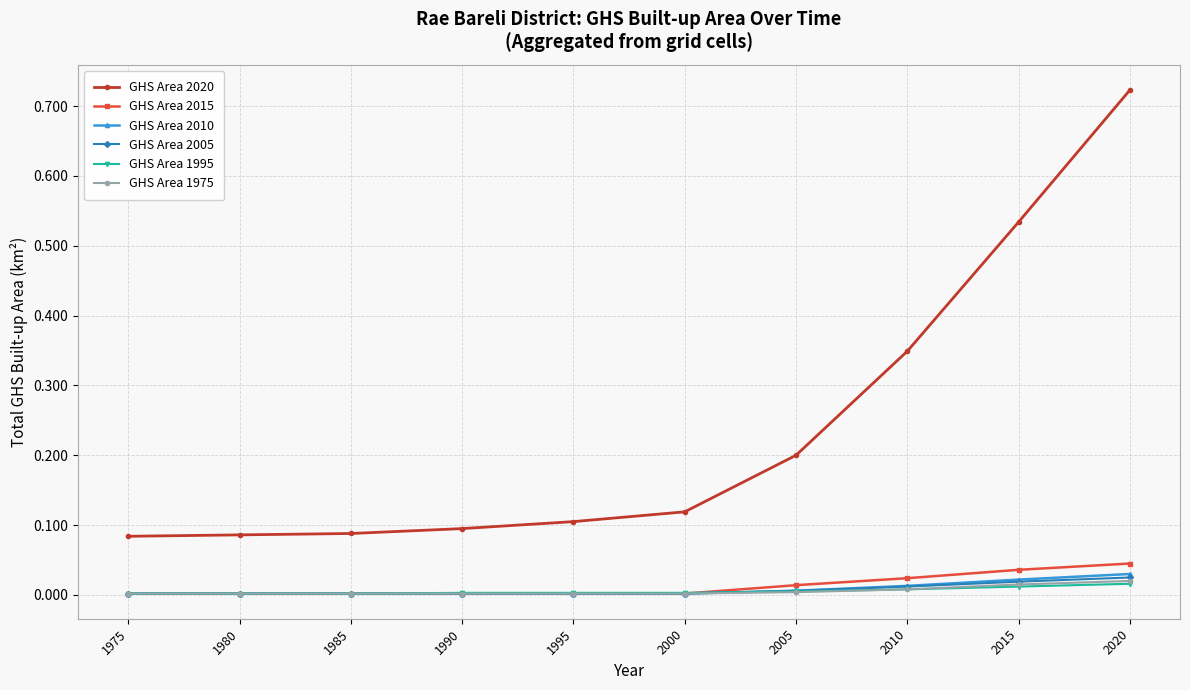

Does the chart display data point markers on the line(s)?

Yes